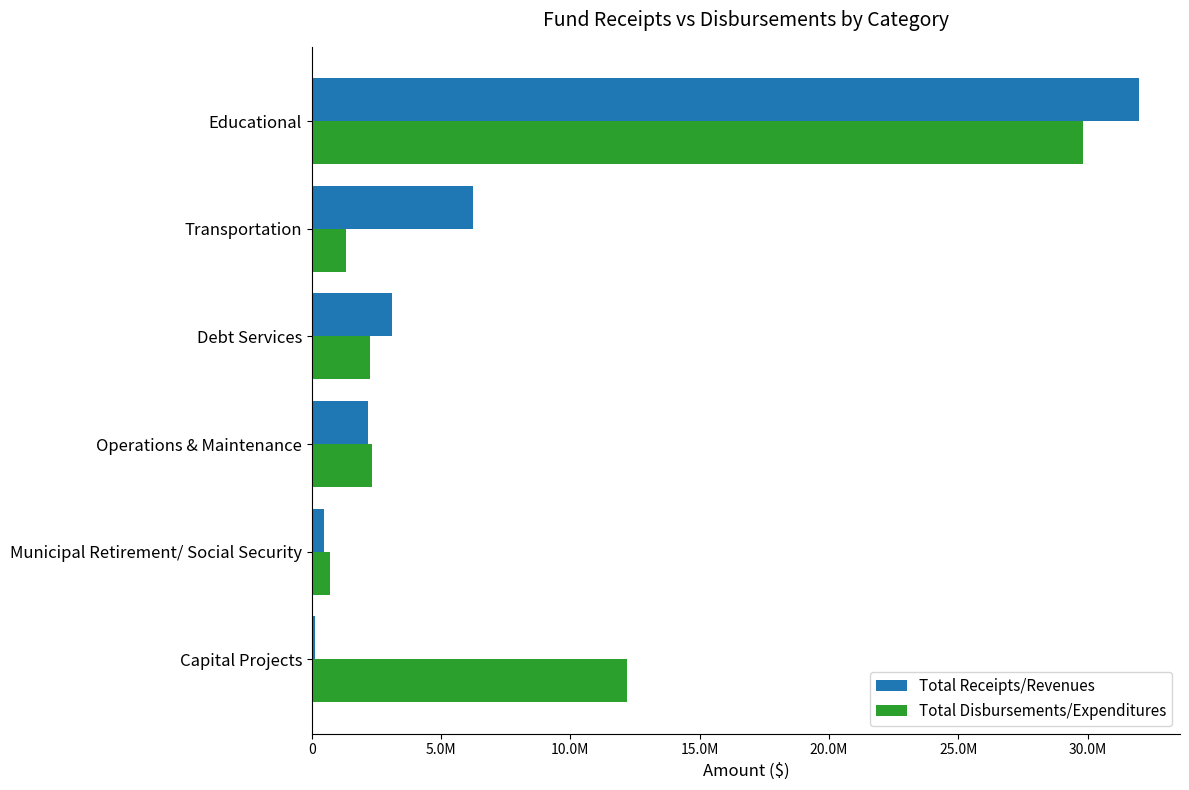

List the series in order of their overall mean, lowest first.

Total Receipts/Revenues, Total Disbursements/Expenditures